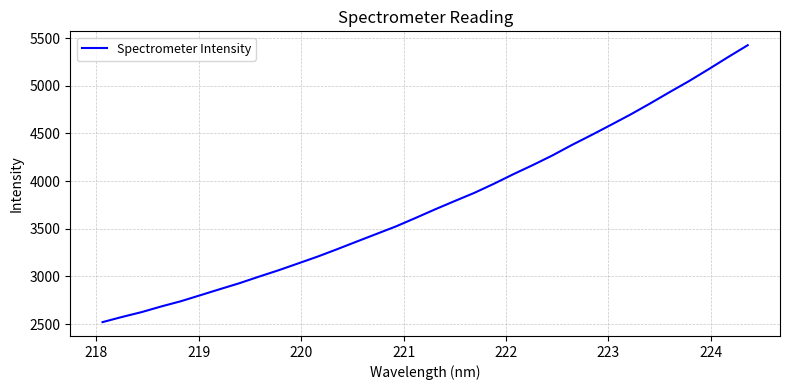

What is the difference between the maximum and minimum values?

2906.1